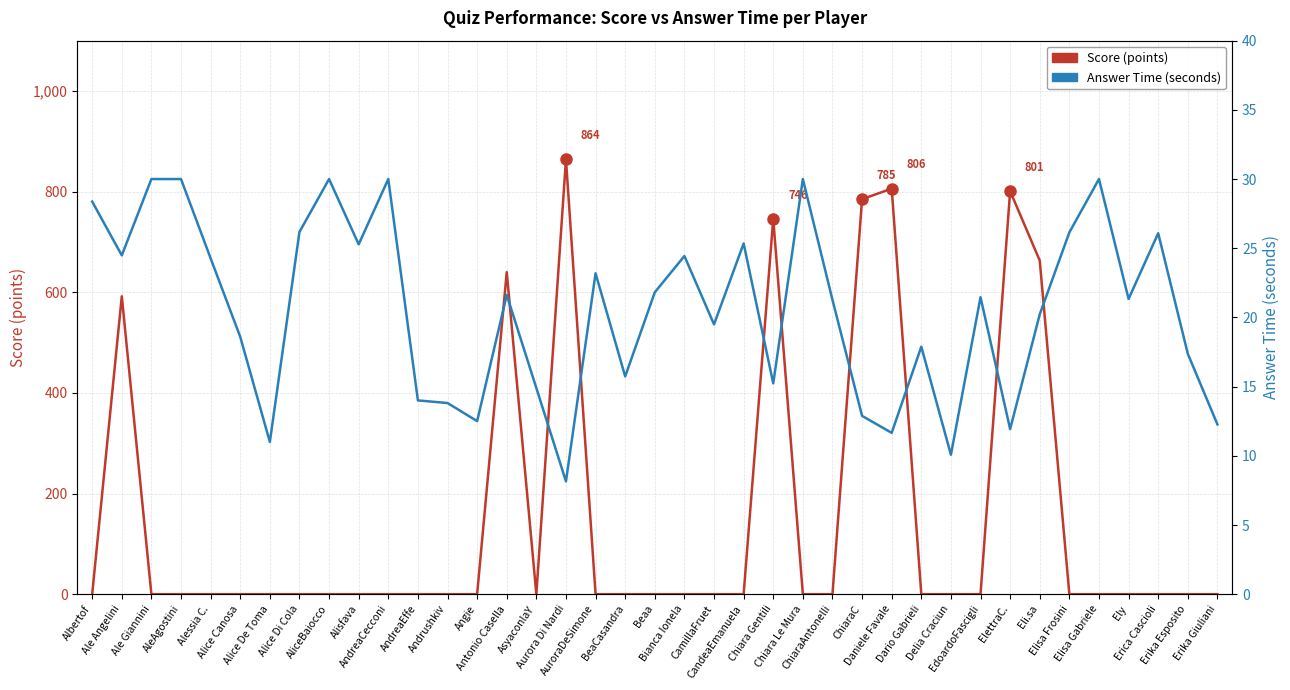

What is the total value across all series at AndreaCecconi?

30.0